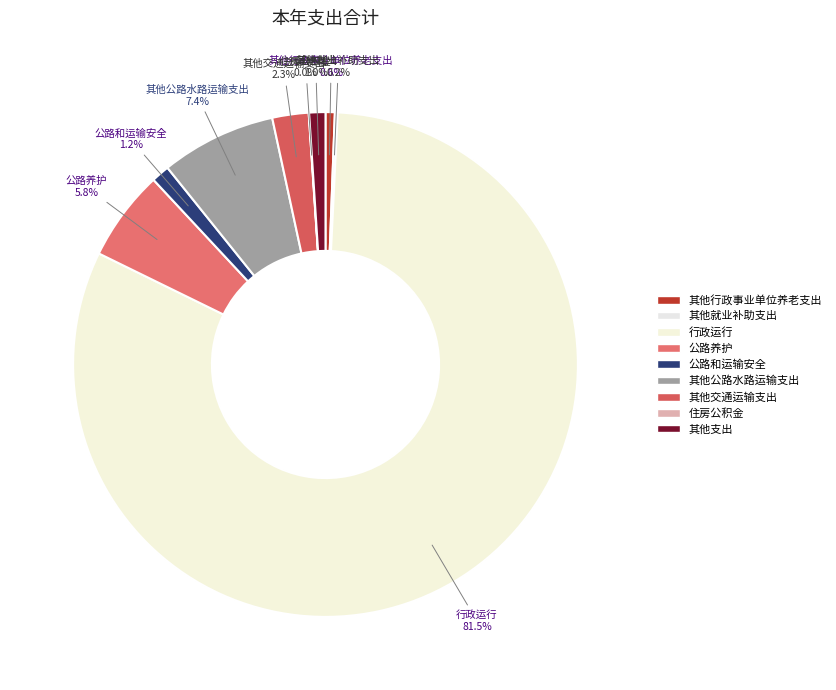

True or false: 其他行政事业单位养老支出 accounts for 11% of the total.

False